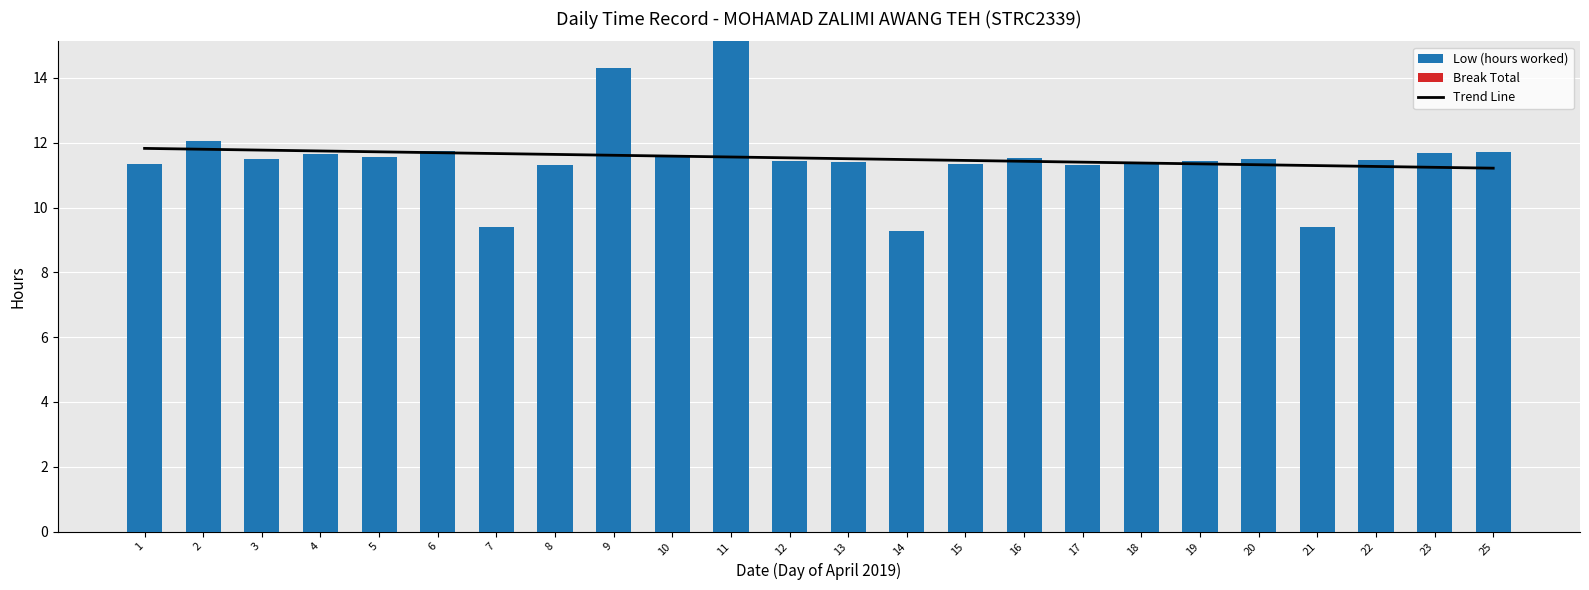

What is the spread (max minus min) of values at 11?

15.1